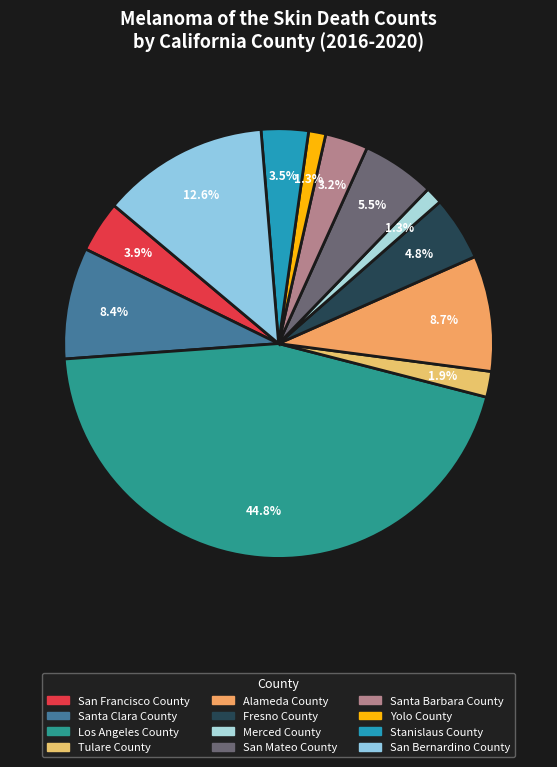

What is the ratio of the value at Los Angeles County to the value at San Francisco County?

11.6